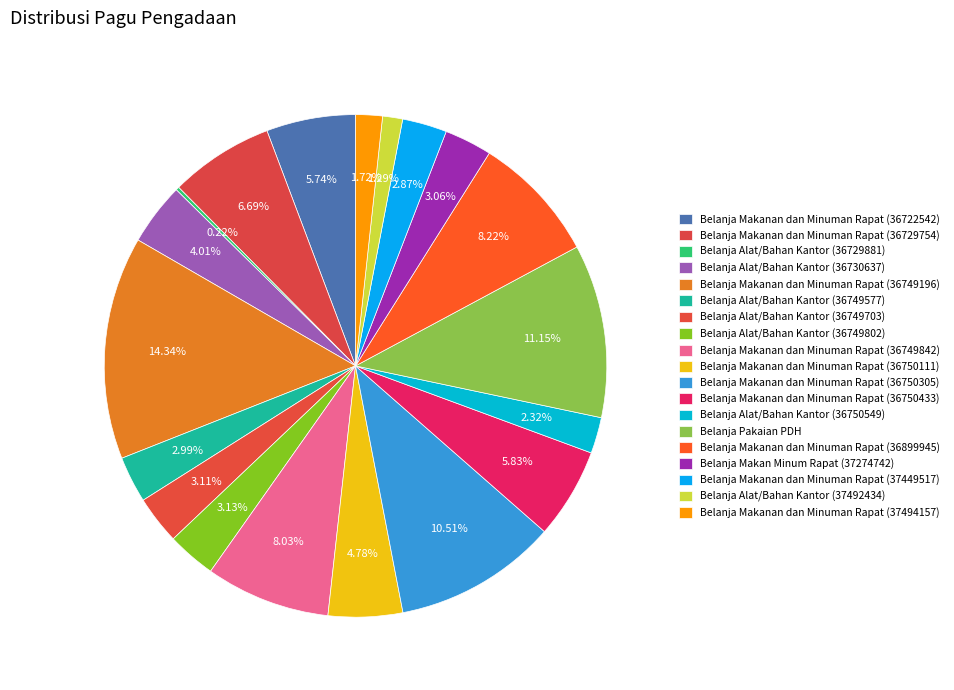

Combined, do Belanja Alat/Bahan Kantor (36749577) and Belanja Makanan dan Minuman Rapat (36750305) account for over 50%?

No